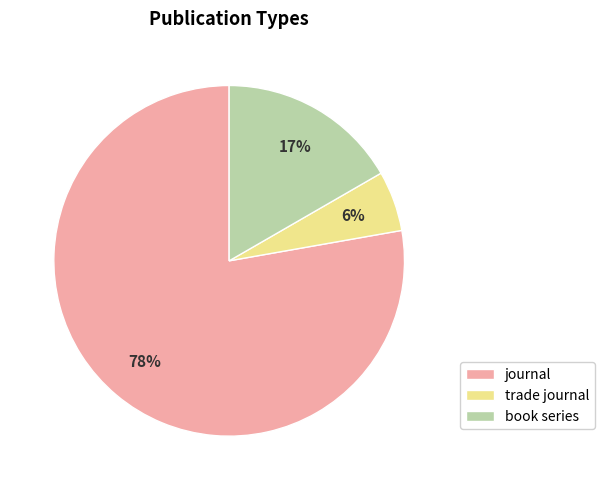

How many slices are in this pie chart?

3